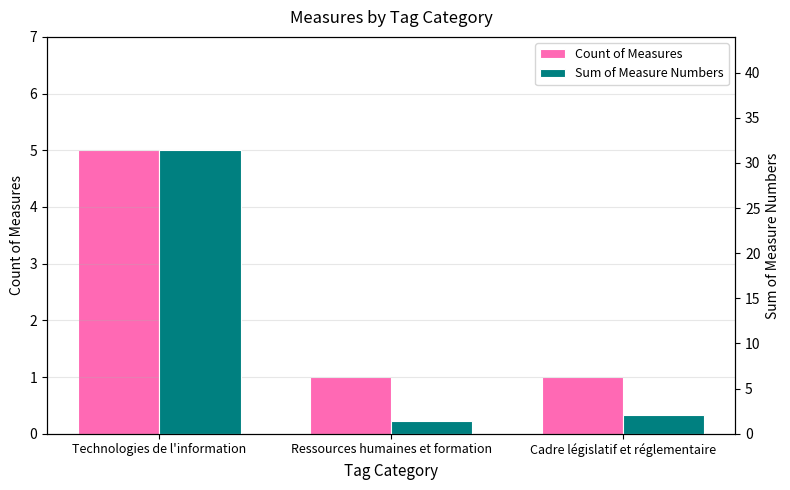

True or false: Count of Measures has a value of 1.0 at Cadre législatif et réglementaire.

True